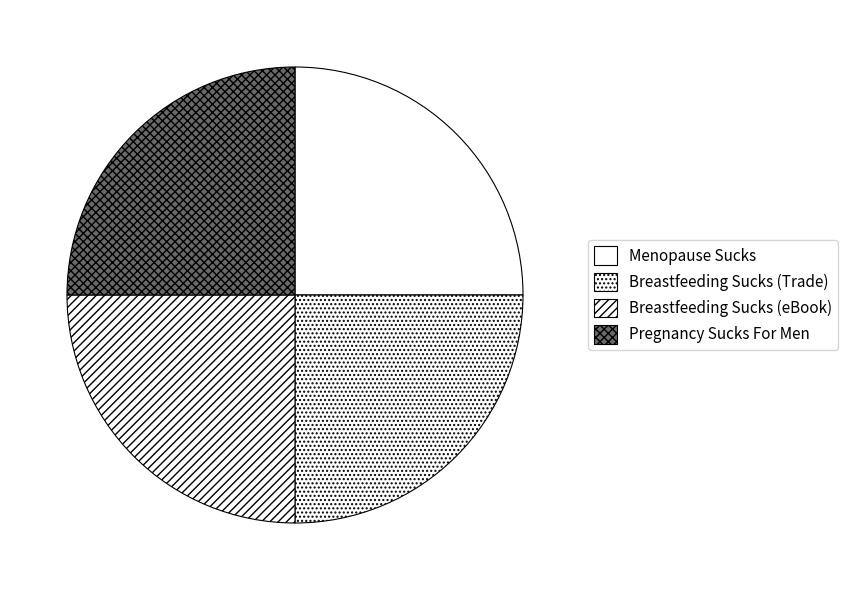

Count the number of slices in the pie.

4